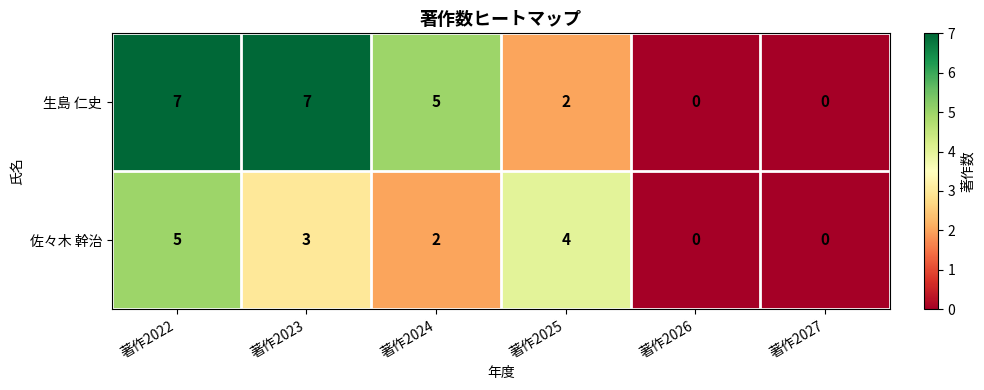

How many series are shown in this chart?

2